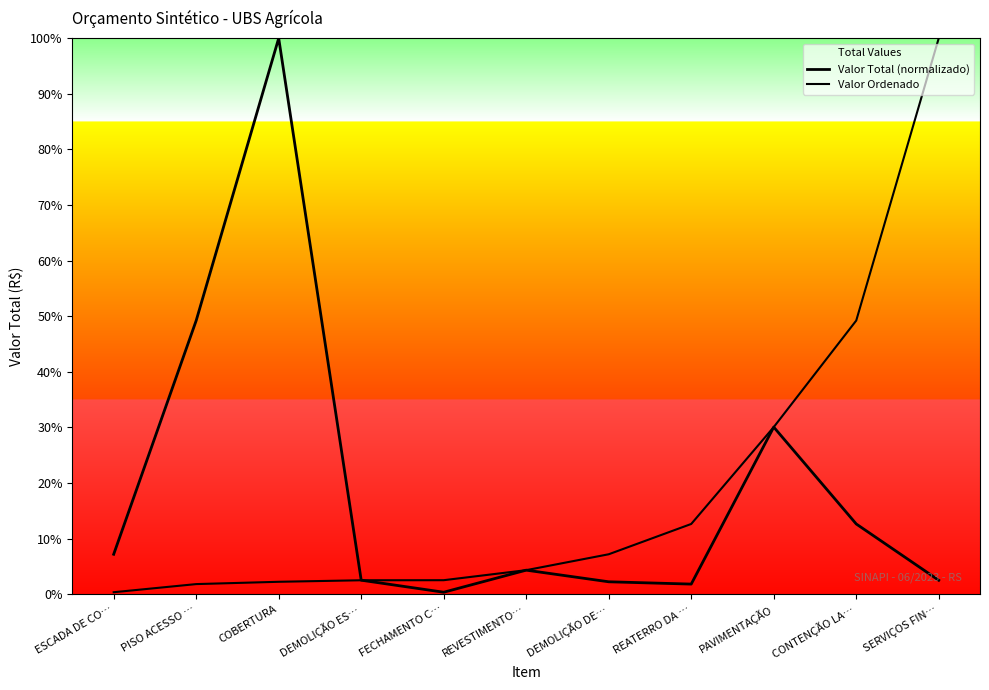

Is this an area chart (filled region under the line)?

No